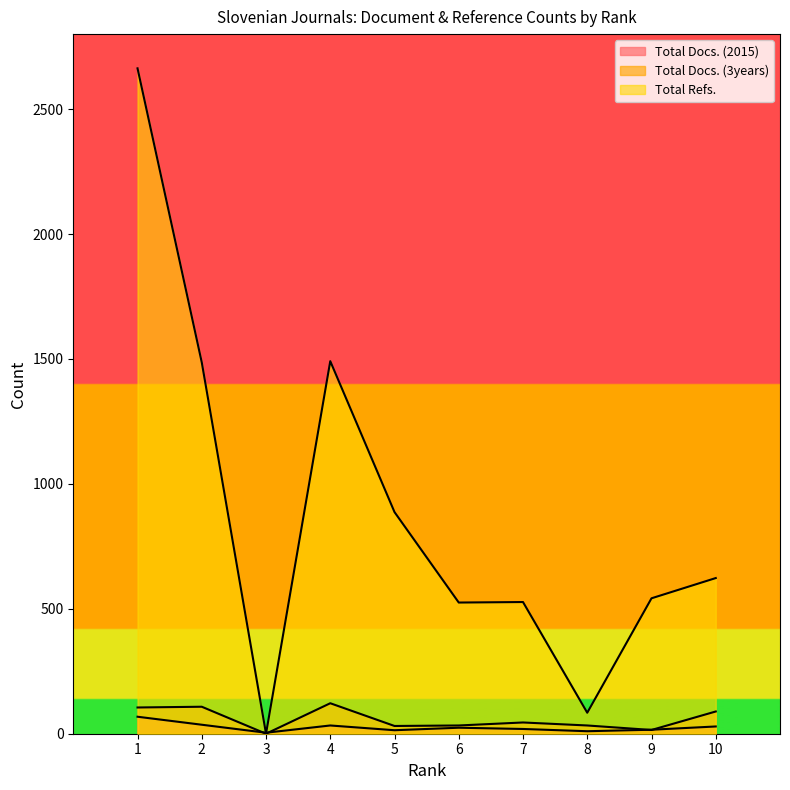

Does the chart display data point markers on the line(s)?

No